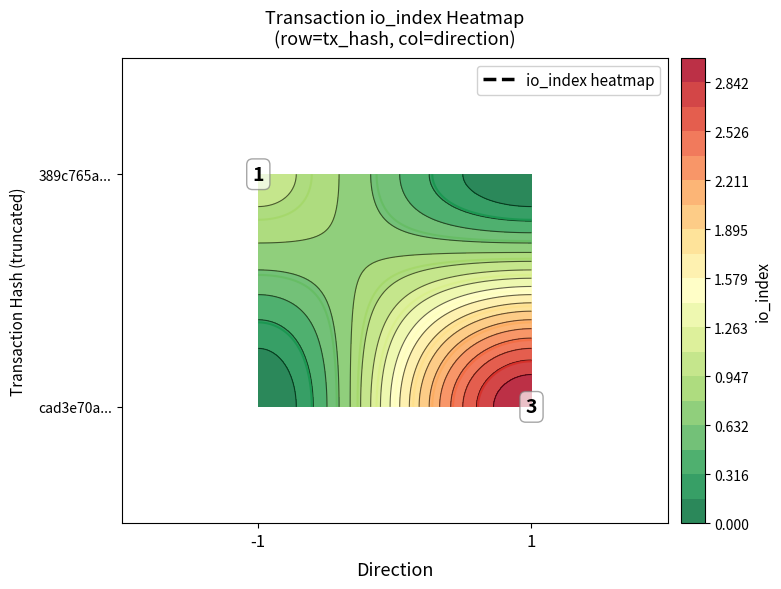

At which label is 389c765a... closest to 0?

1